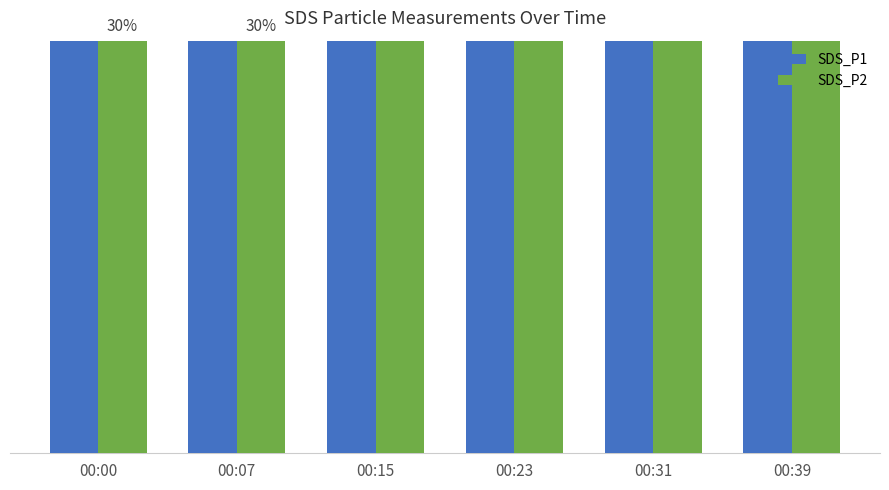

How many bars are there in each group?

2